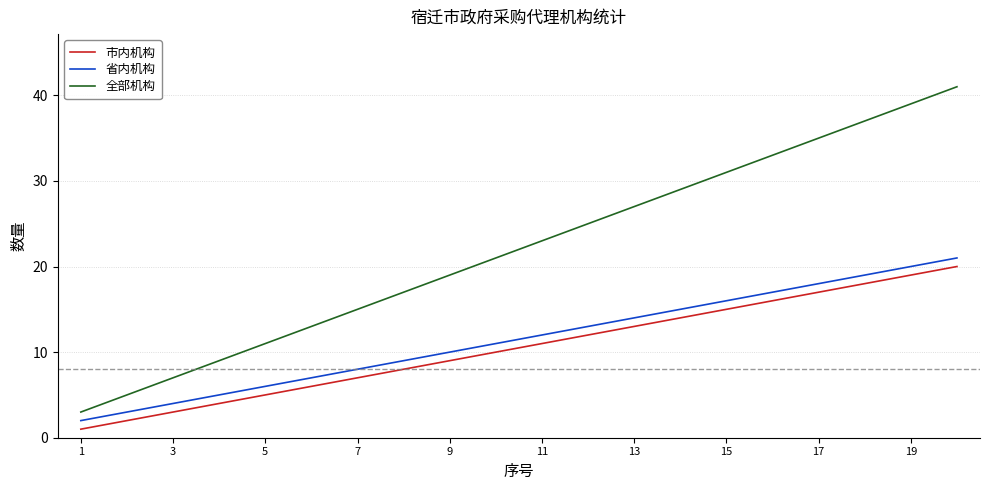

What is the difference between the maximum and minimum values in the 全部机构 series?

38